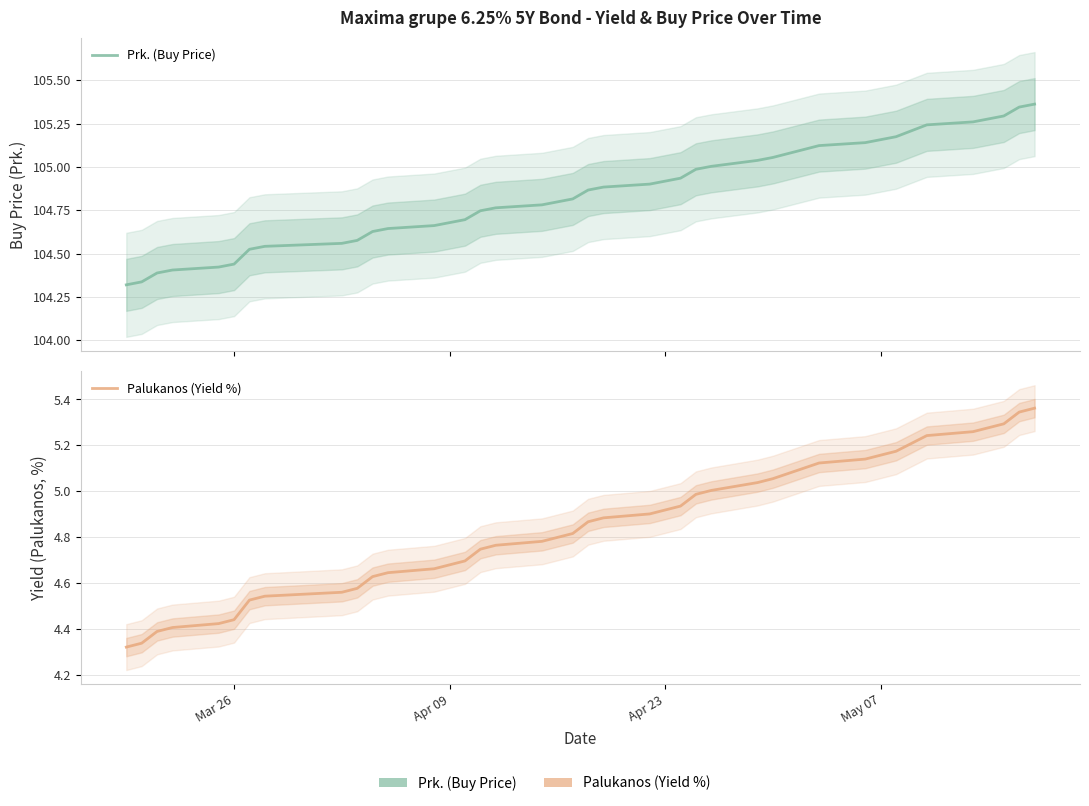

What is the value of the Palukanos (Yield %) point at the 32nd from the left?

5.2